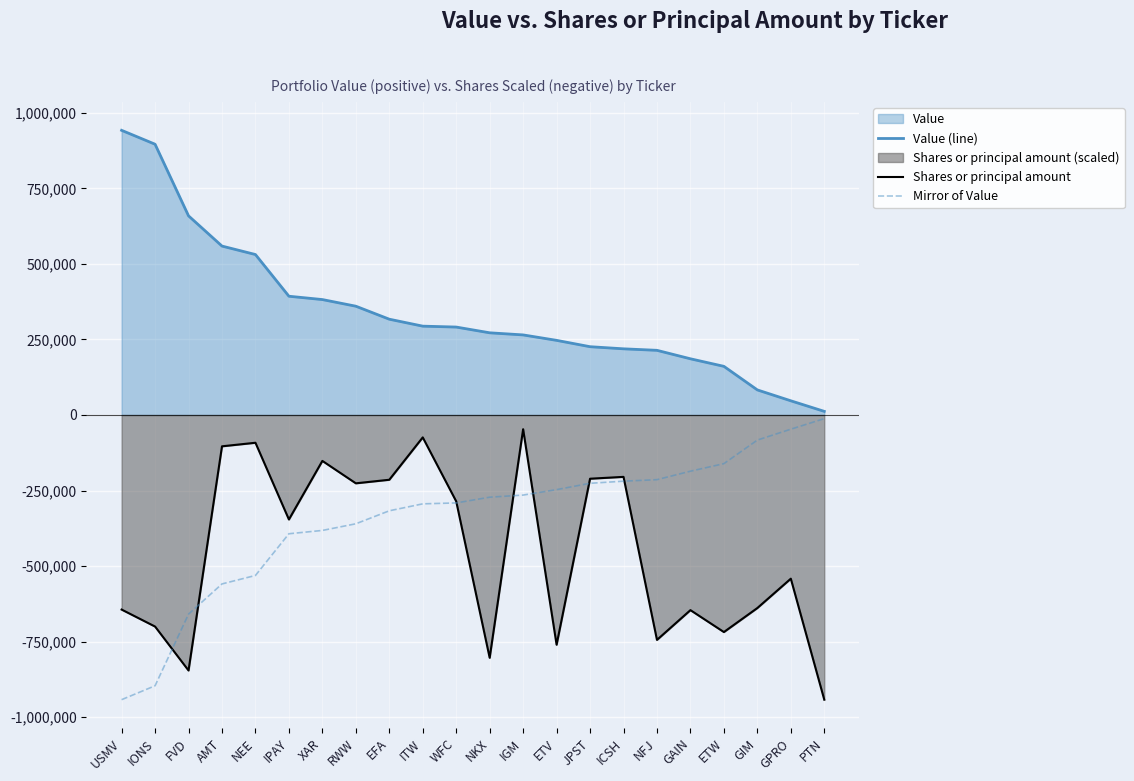

Does the chart display data point markers on the line(s)?

No